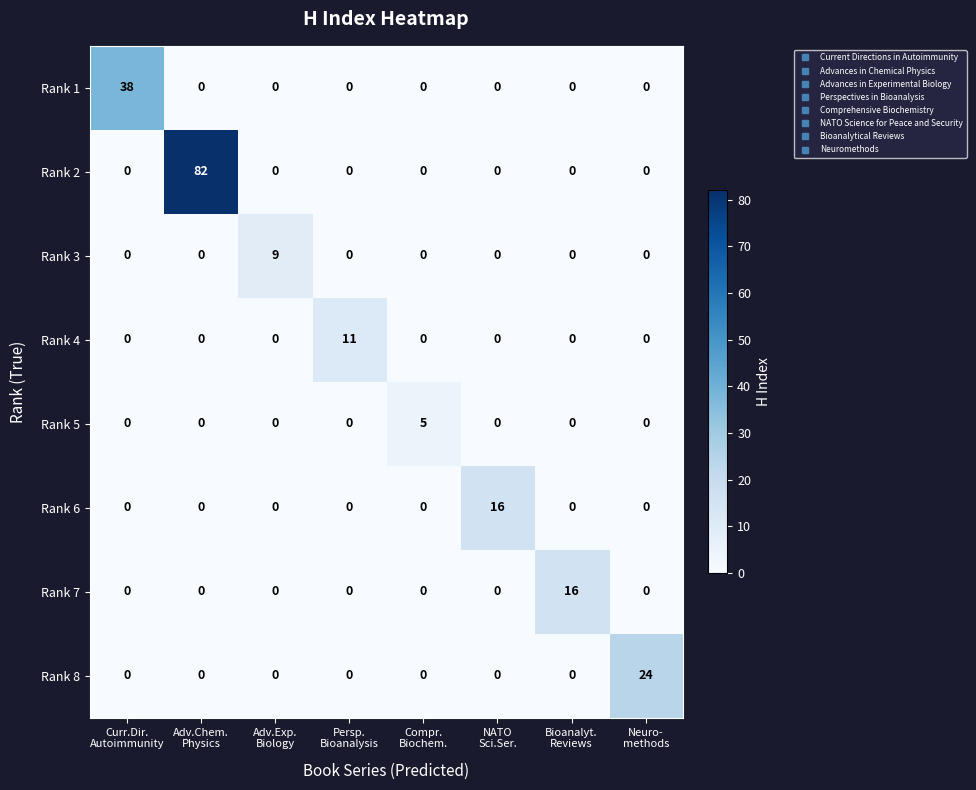

Which series has the largest range (max minus min)?

Rank 2